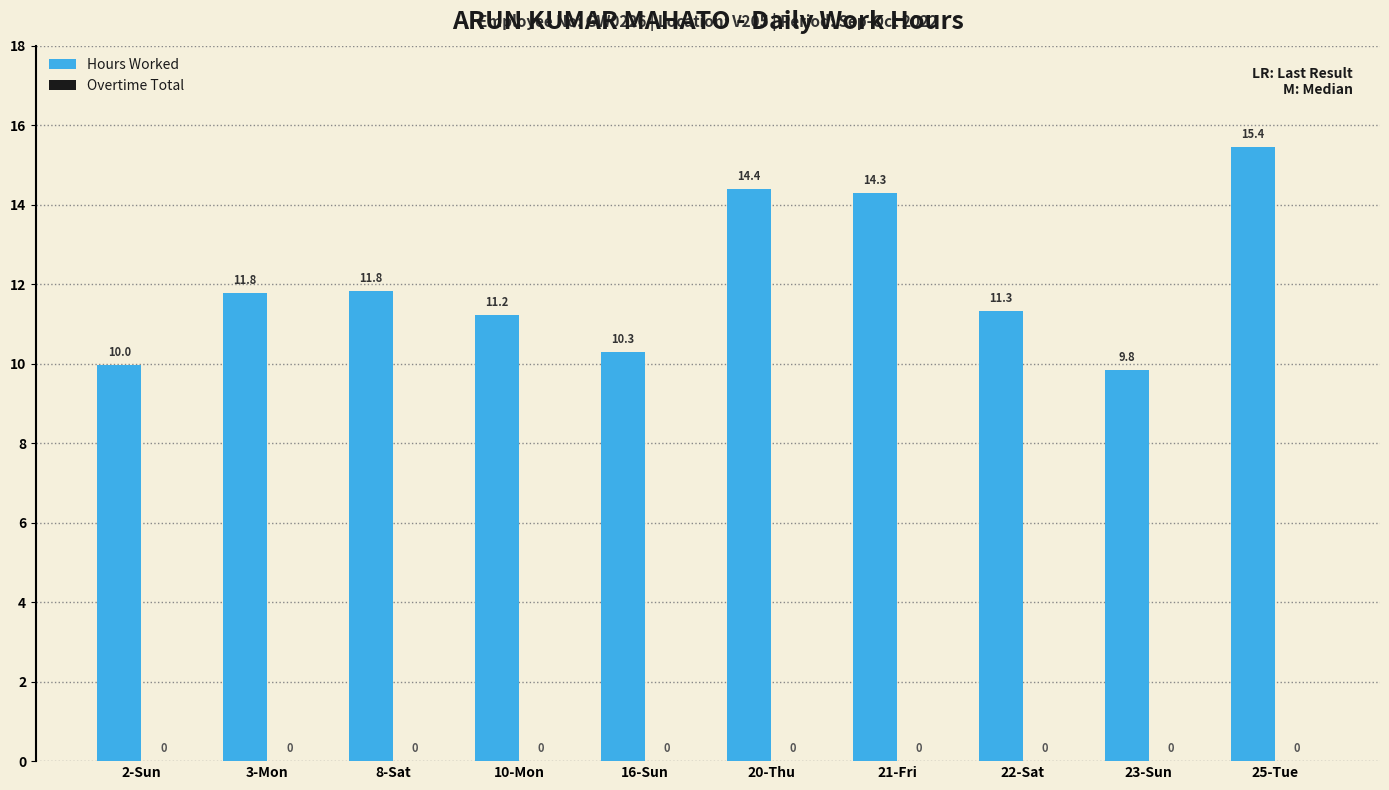

Which has a higher value, 22-Sat or 20-Thu?

20-Thu